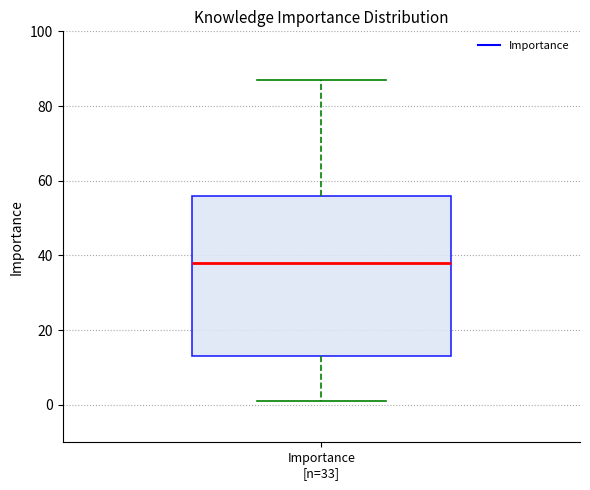

Read this box plot against the y-axis: the position of the median line, the range covered by the box, and the ends of both whiskers. The values are not printed on the chart, so give them approximately, as read against the axis.

median 38, box 14 to 56, whiskers 2 to 88